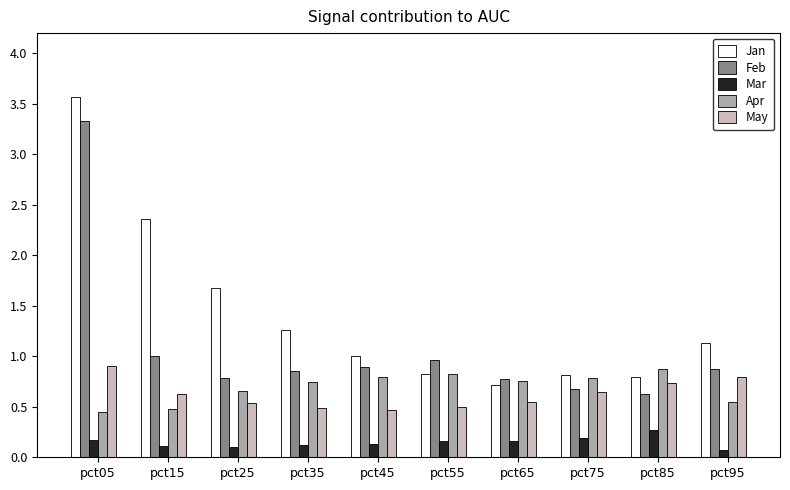

Is it true that Jan equals 2.4 at pct15?

True